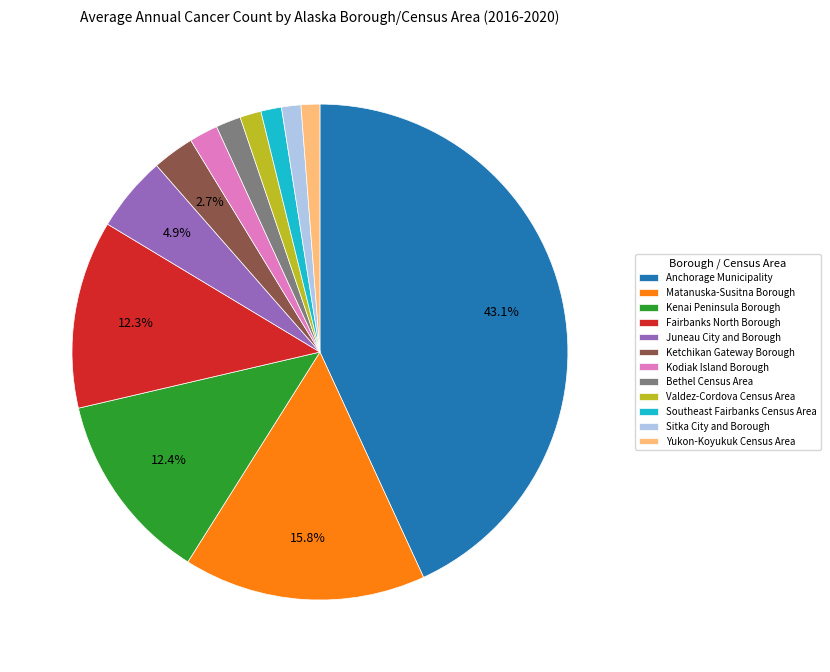

Which category has the biggest portion of the pie?

Anchorage Municipality